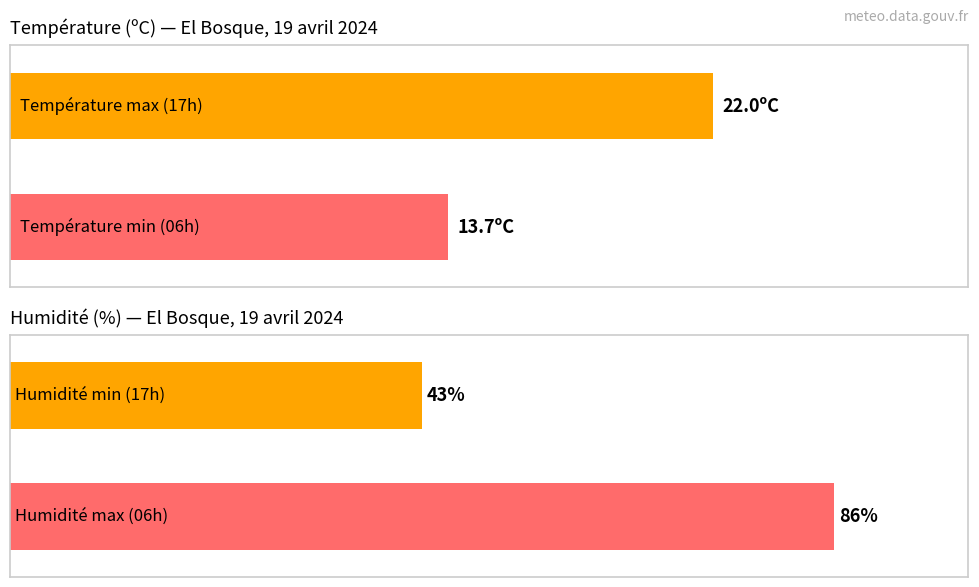

Which series has the largest total across all categories?

Humidité (%)